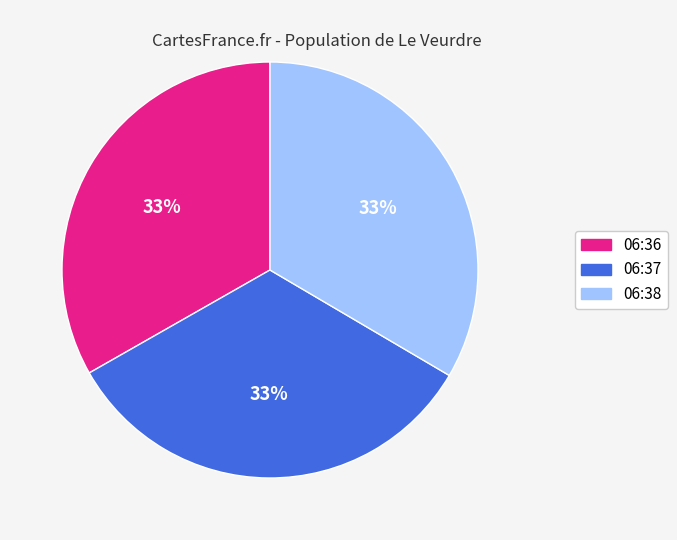

How many segments does this pie chart have?

3